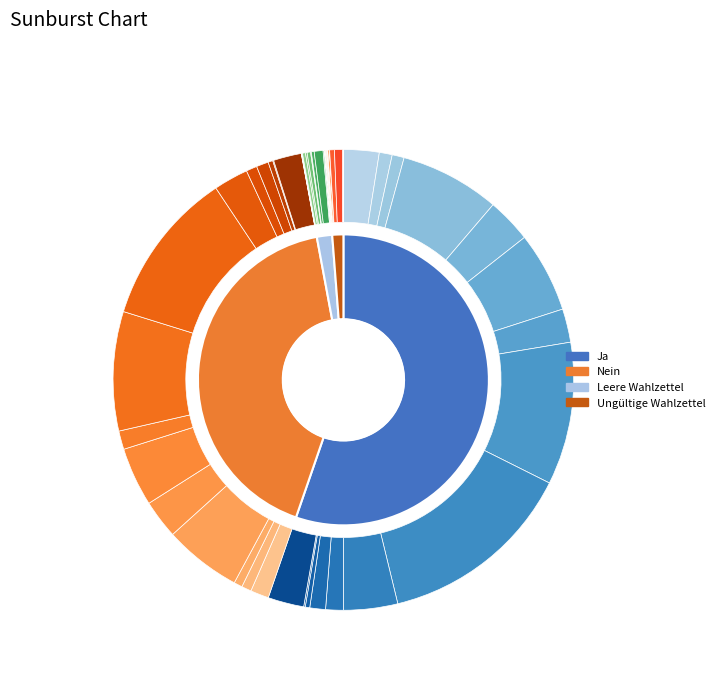

What is the change in value from Ja to Leere Wahlzettel?

-73659